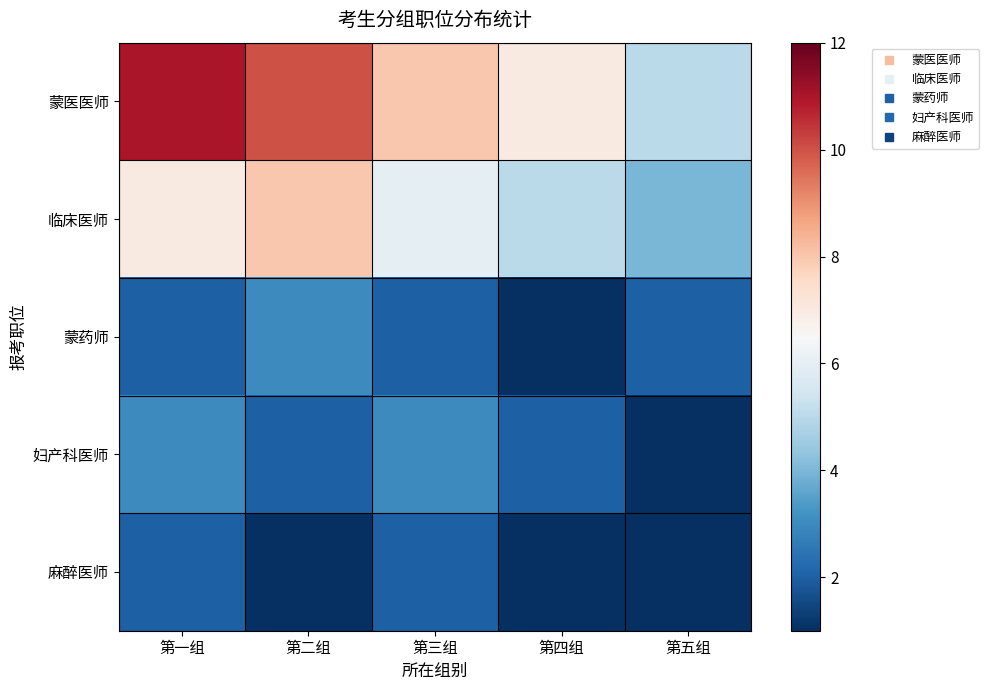

Count the number of categories in the chart.

5